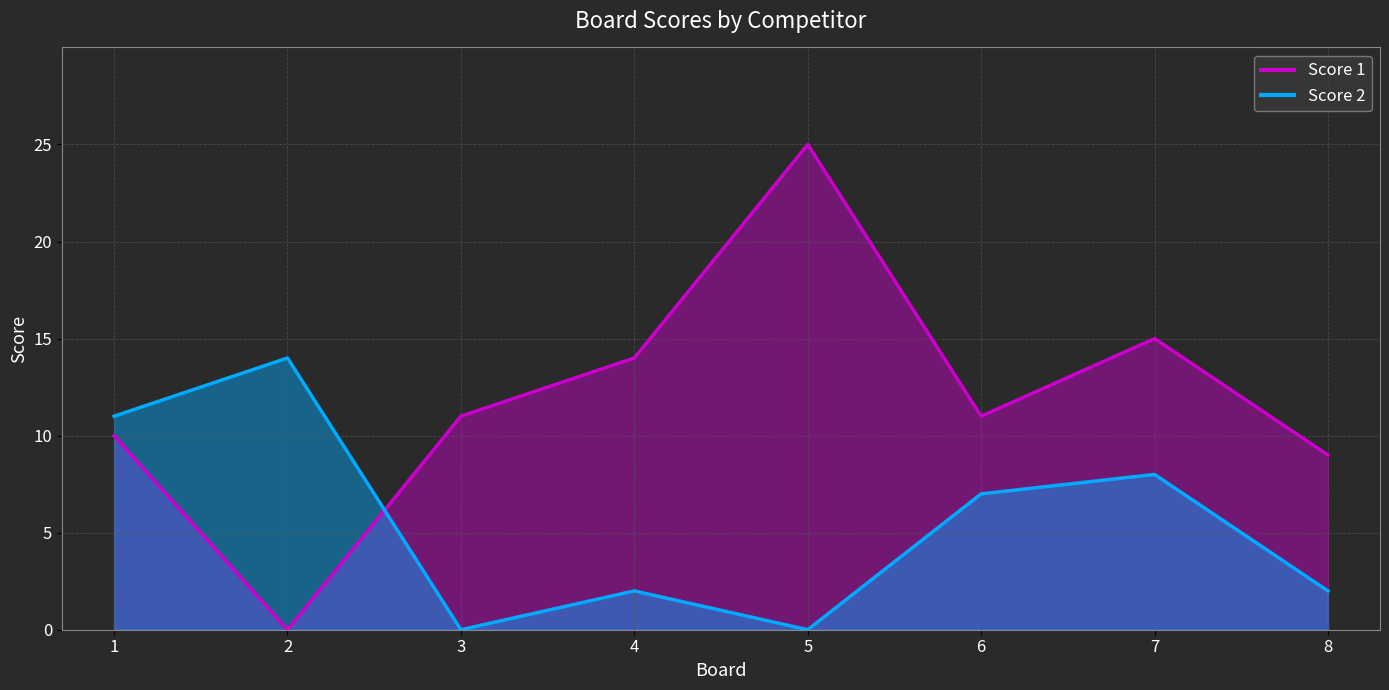

What is the highest value of the Score 1 series?

25